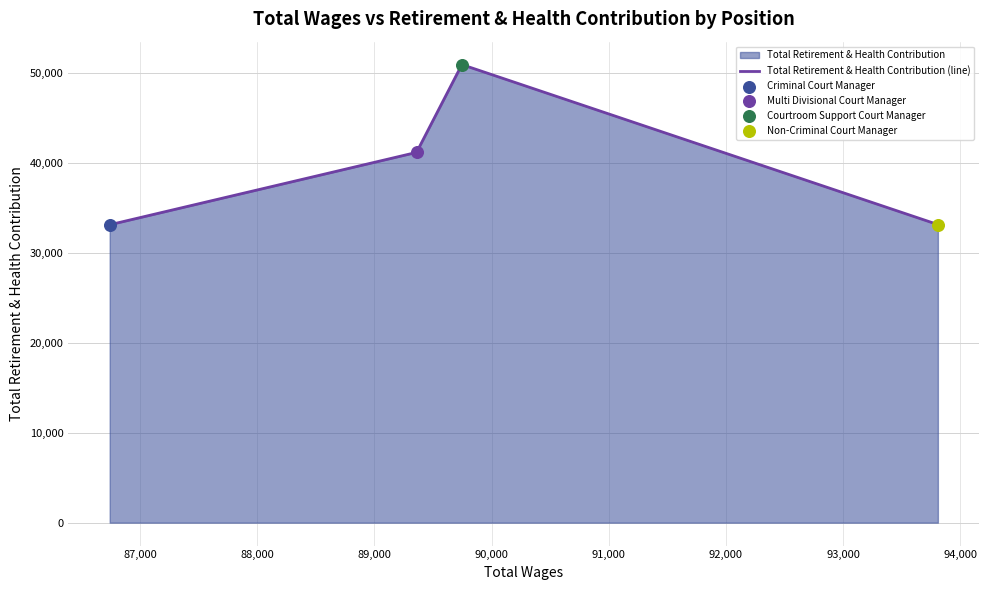

What is the average value?

39568